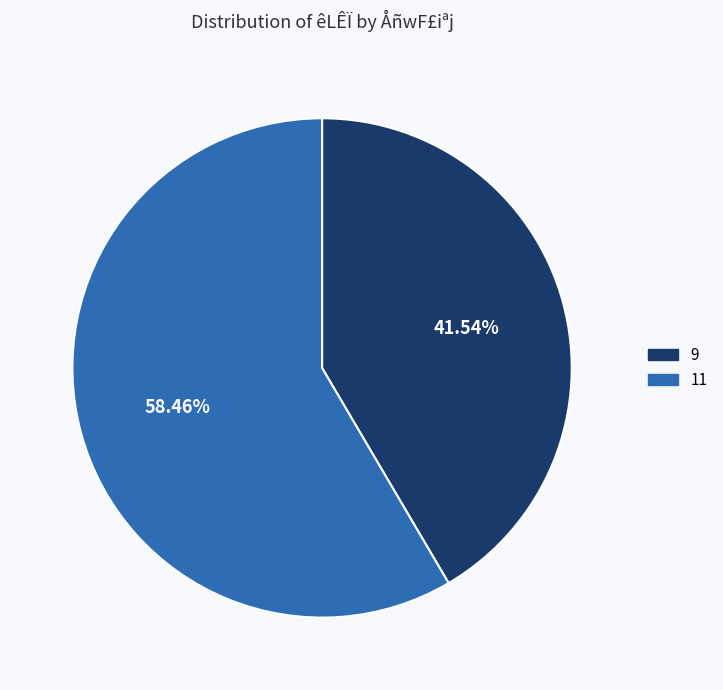

What is the majority slice?

11